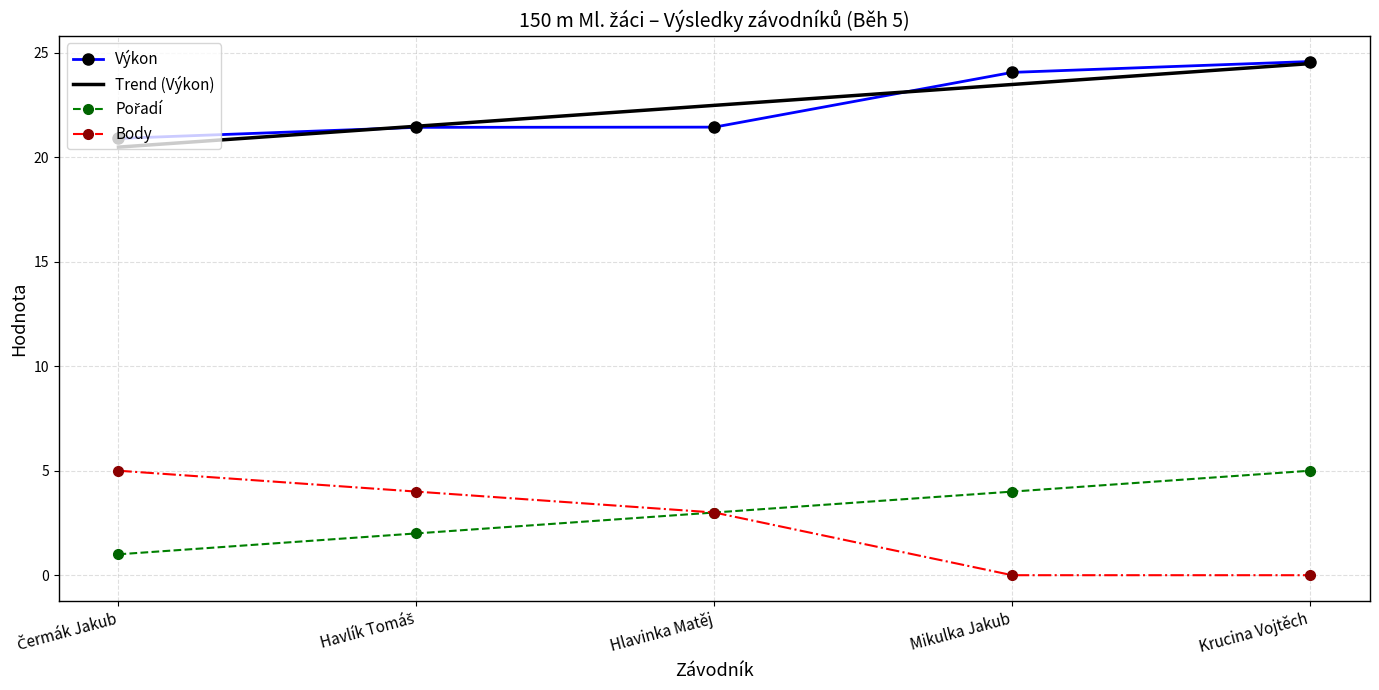

True or false: Body and Výkon cross at least once.

False